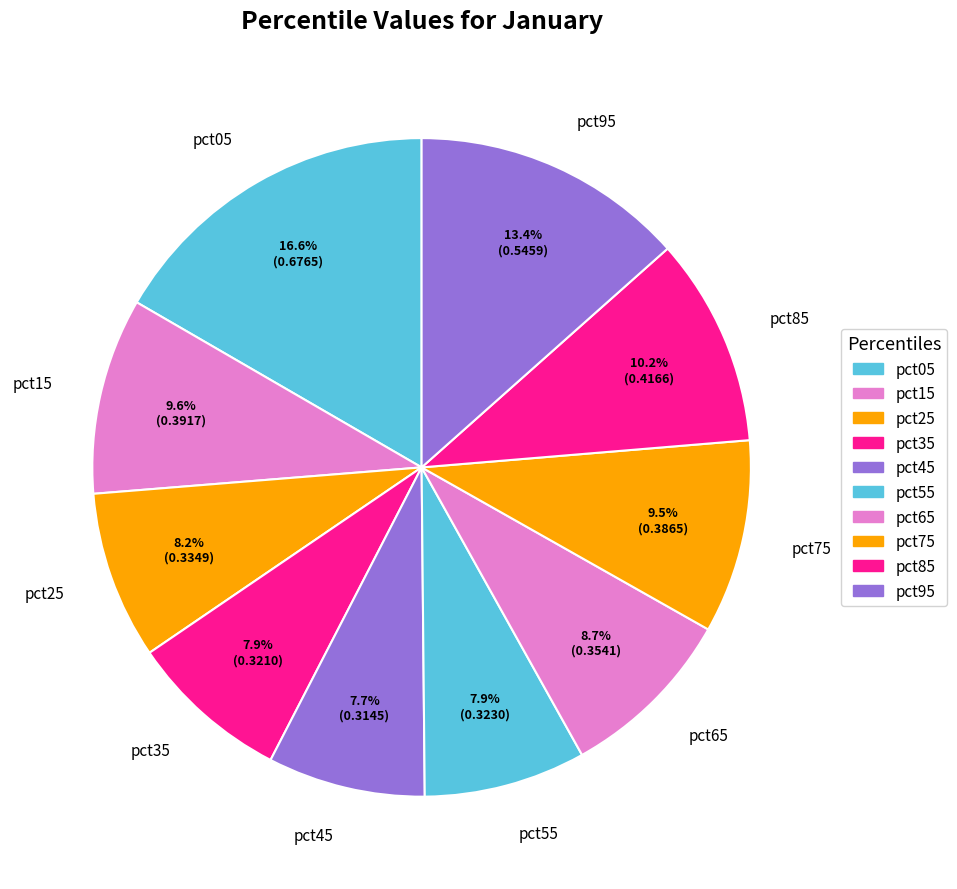

How many segments does this pie chart have?

10